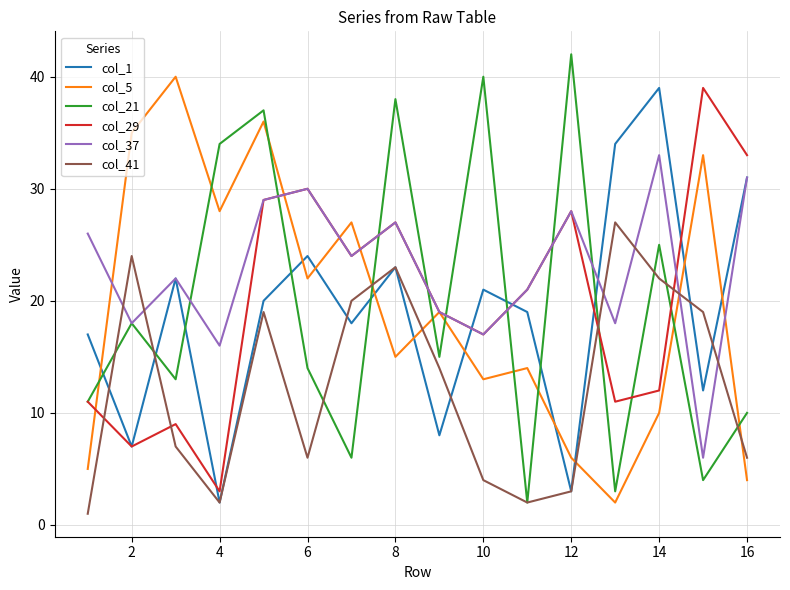

Which series has the largest range (max minus min)?

col_21